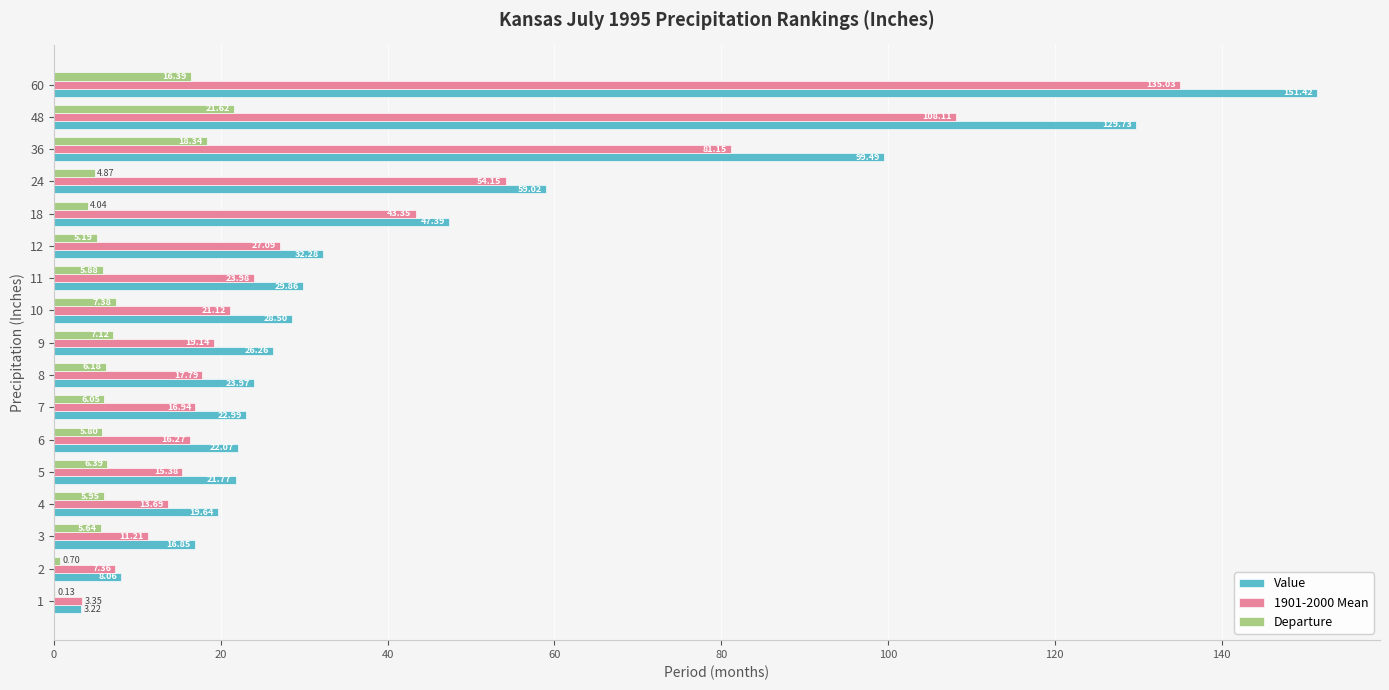

At which category is the sum across all series the highest?

60